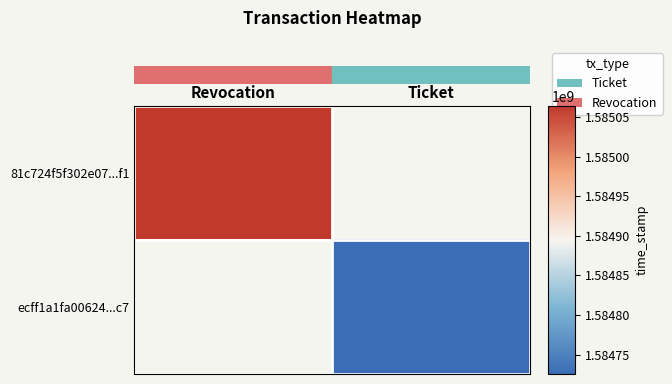

What is the maximum value shown in the chart?

1585064420.0